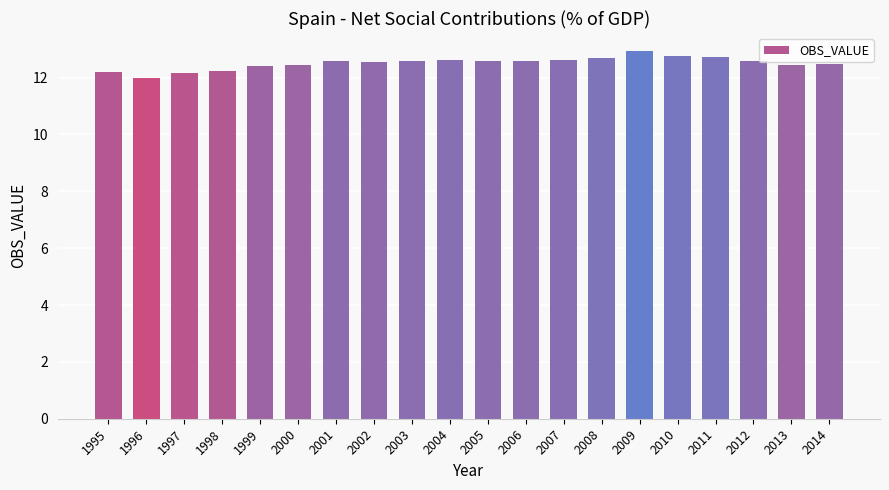

What is the sum of all values?

250.2